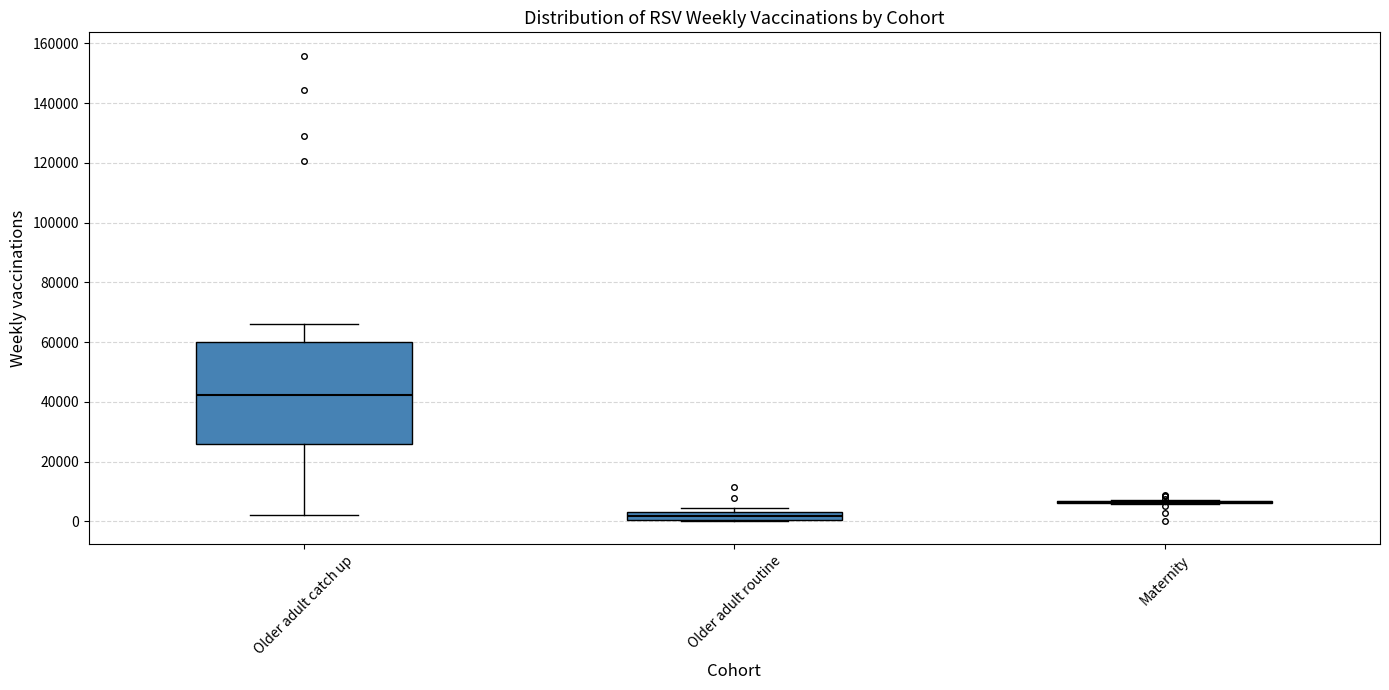

Where is the upper edge of the box for Older adult routine on the y-axis? The values are not printed on the chart, so give them approximately, as read against the axis.

2000